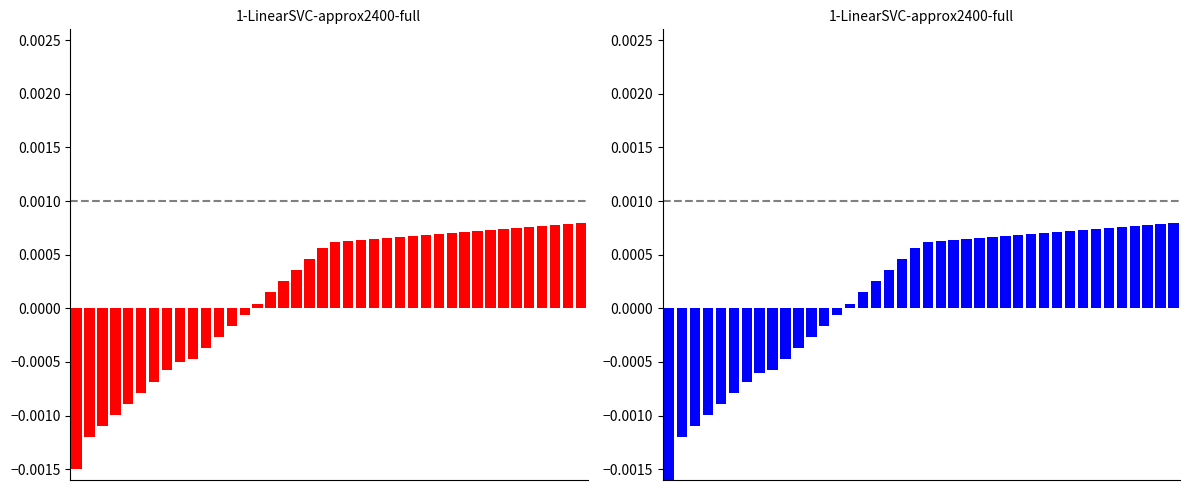

How many groups of bars are there?

40